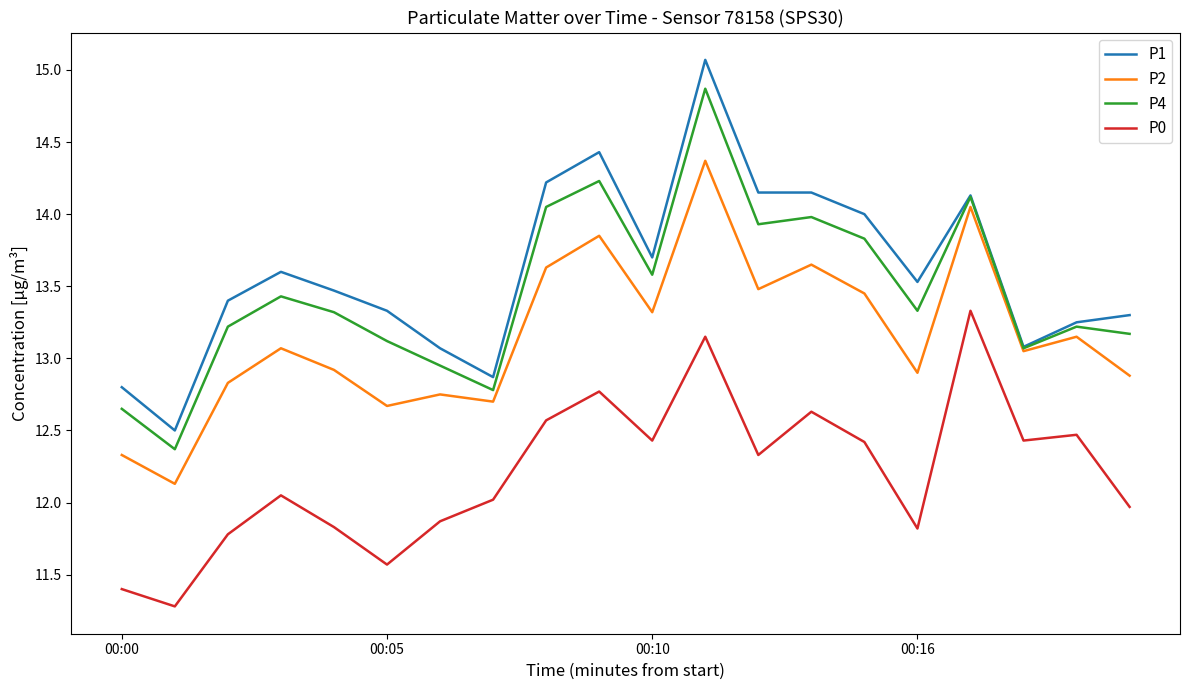

Which series has the widest spread of values?

P1